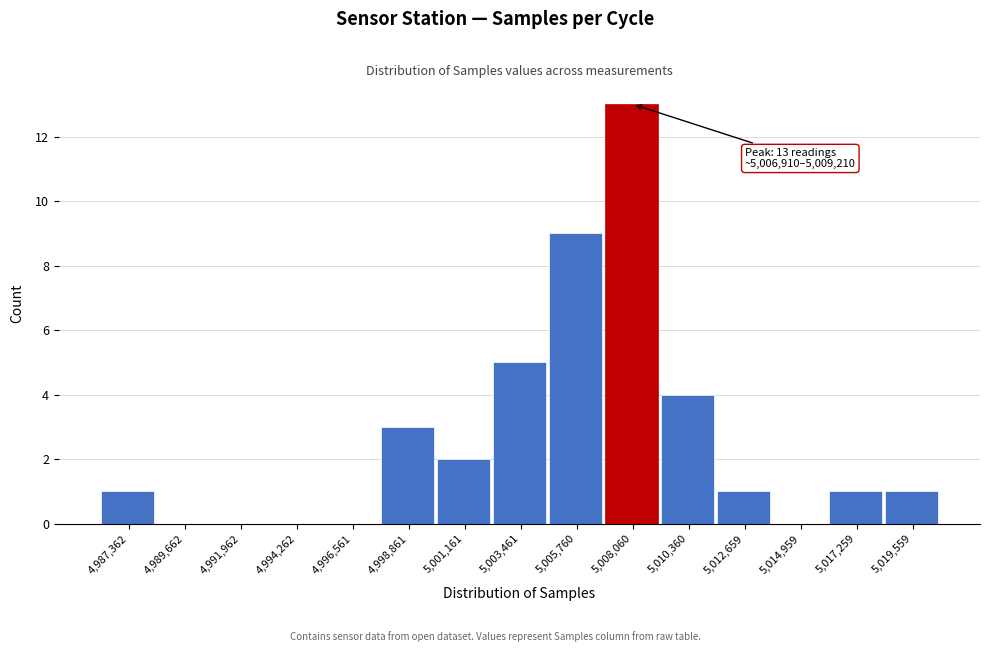

Which range on the x-axis has the tallest bar?

5007000 to 5009000